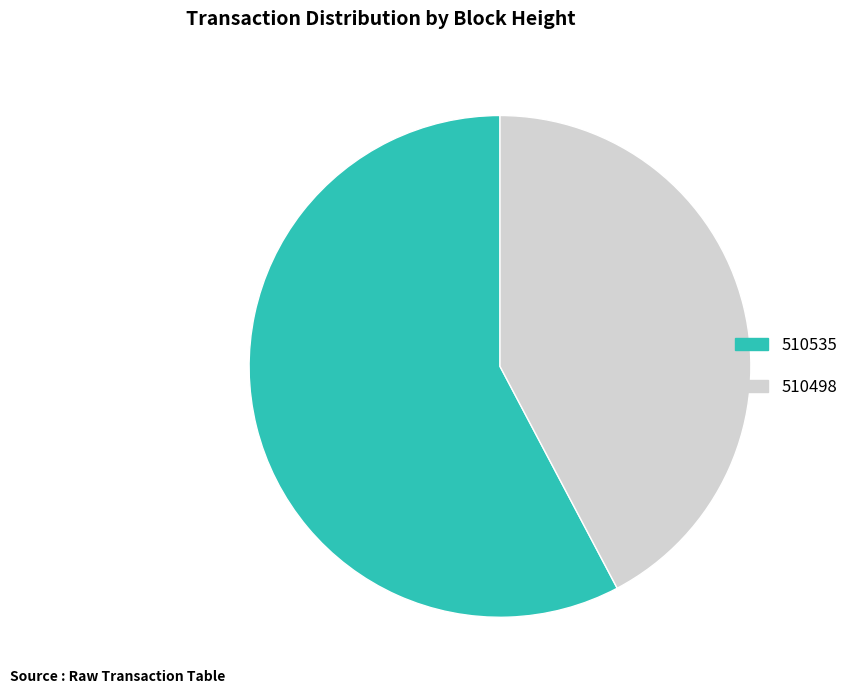

The 510498 slice represents 42% of the pie. True or false?

True